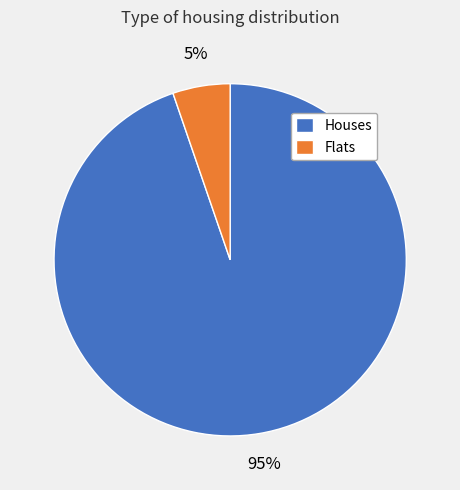

To the nearest percent, what percentage of the pie is Flats?

5%